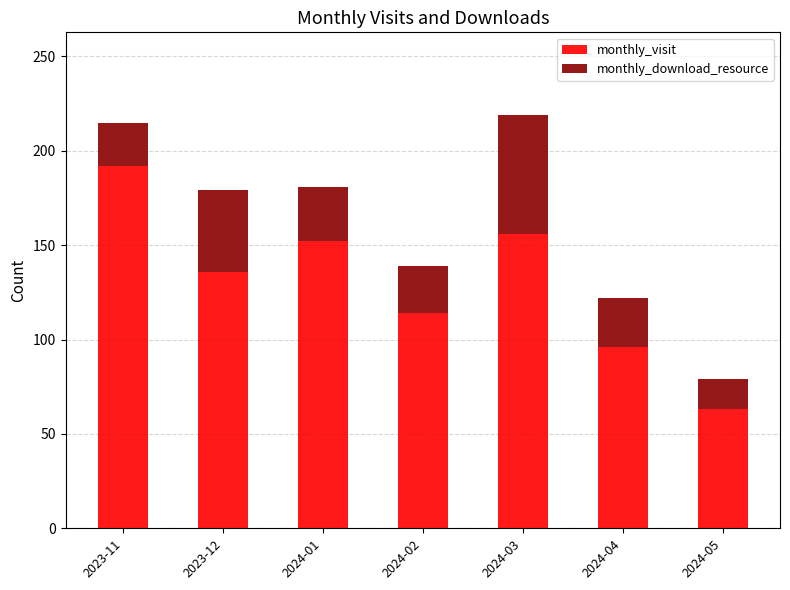

The monthly_visit series shows 192 at 2023-11. True or false?

True